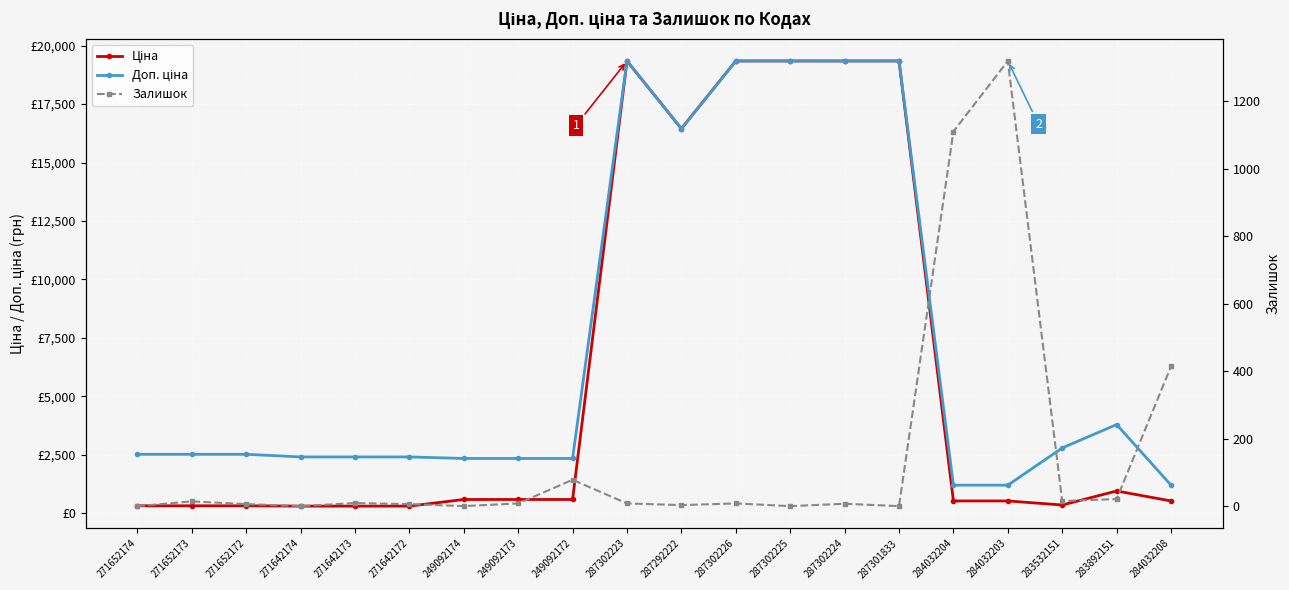

How many values in the Залишок series are below 8?

9